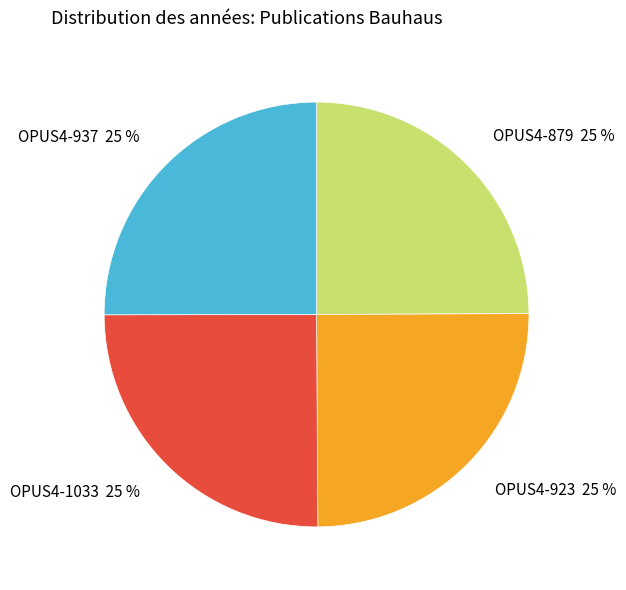

How many segments does this pie chart have?

4